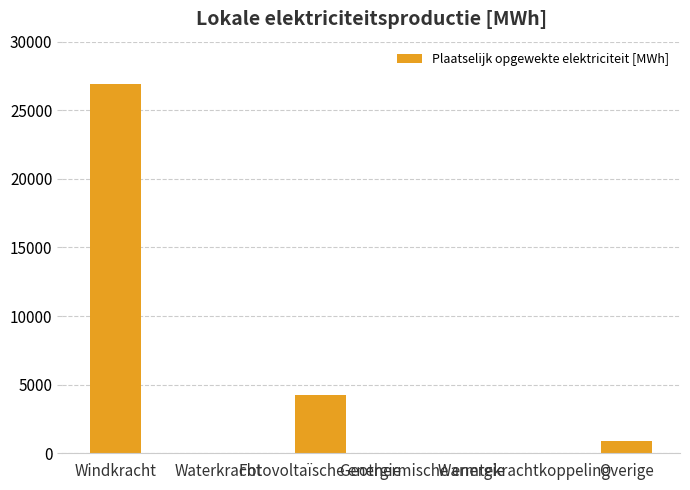

What is the greatest value displayed?

26887.0